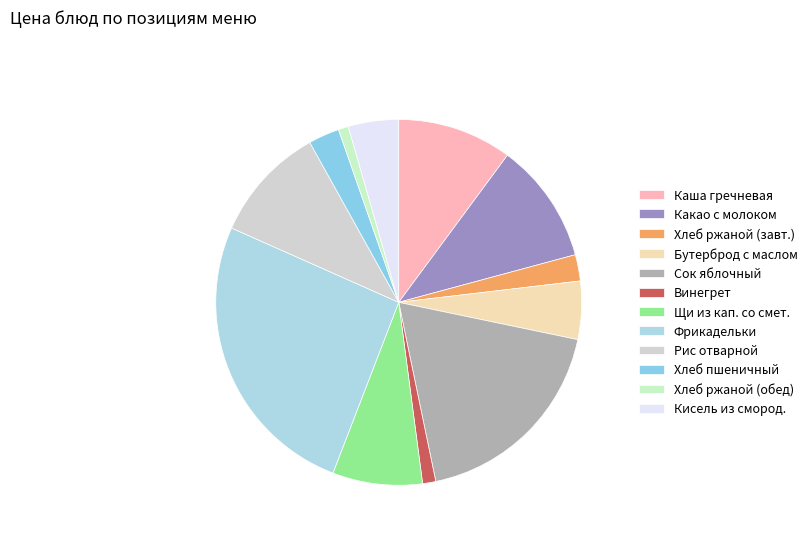

Count the number of slices in the pie.

12